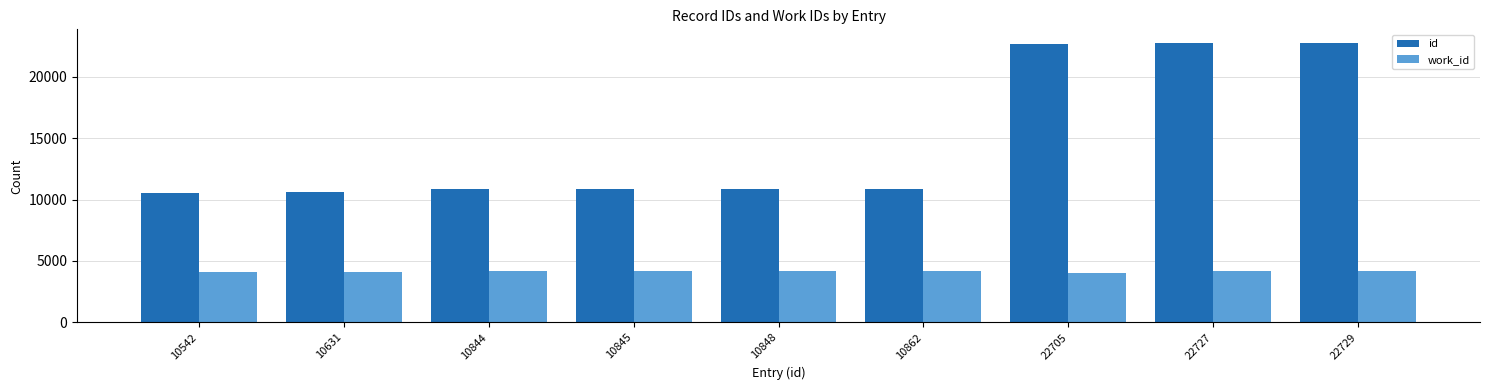

Is the value of id at 22705 greater than the value of work_id at 10845?

Yes